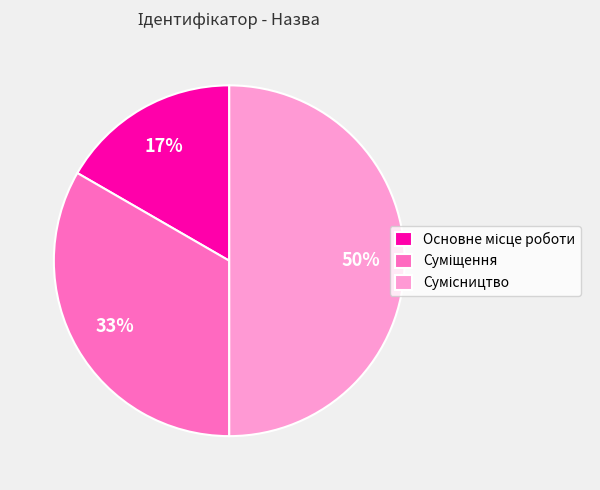

To the nearest percent, what is the difference between the largest and smallest slice percentages?

33%